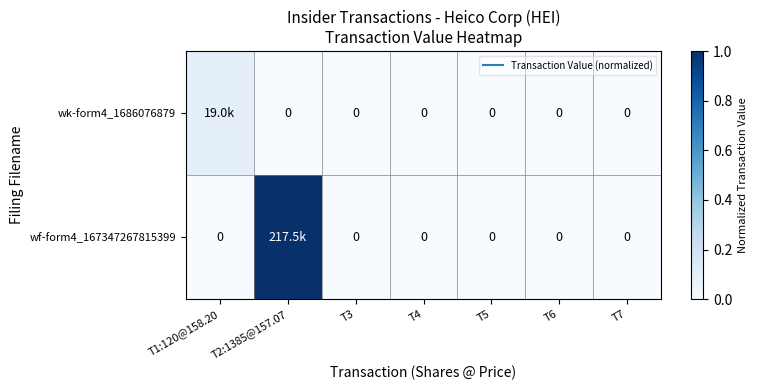

Rank the series by their maximum value, from highest to lowest.

wf-form4_167347267815399, wk-form4_1686076879